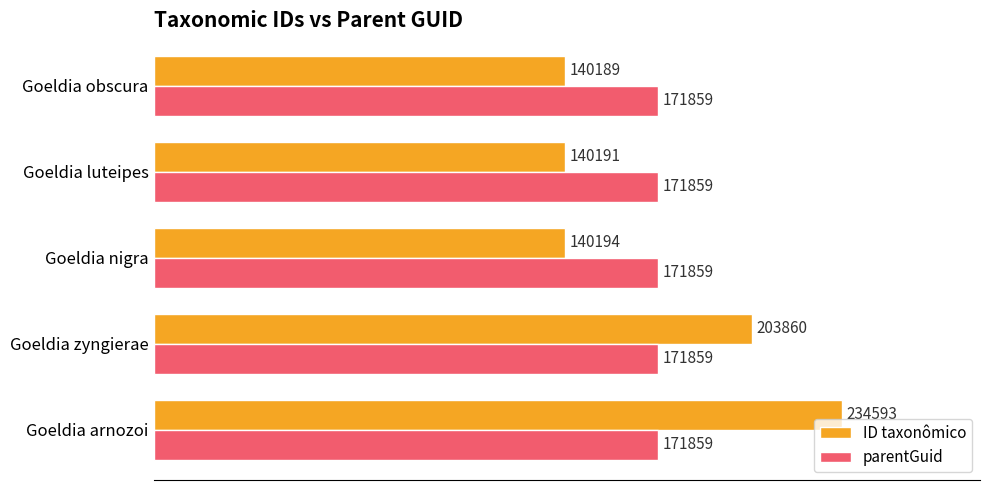

True or false: ID taxonômico has a value of 43464 at Goeldia luteipes.

False